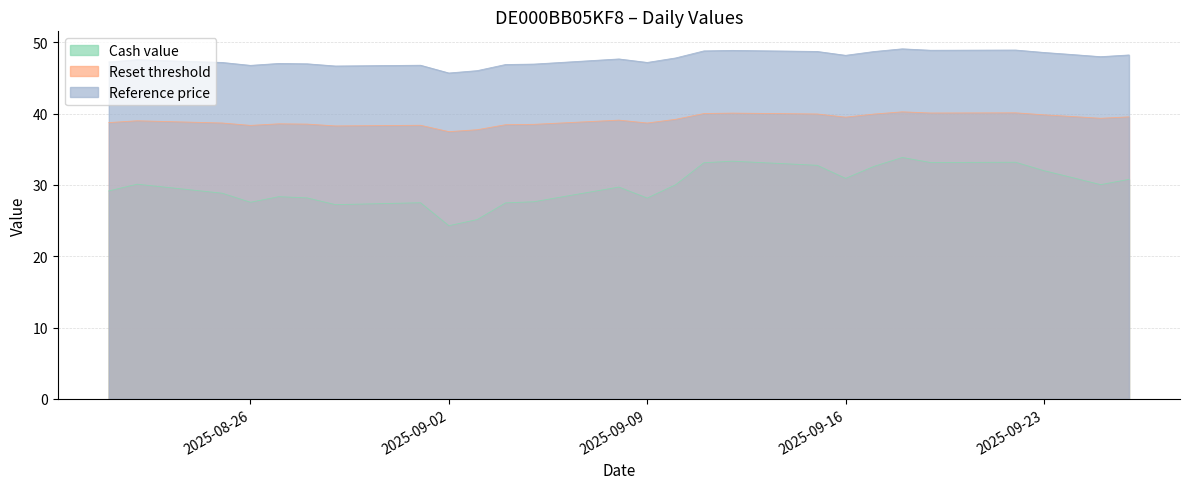

The value of Reset threshold at 2025-09-12 is 21.0. True or false?

False